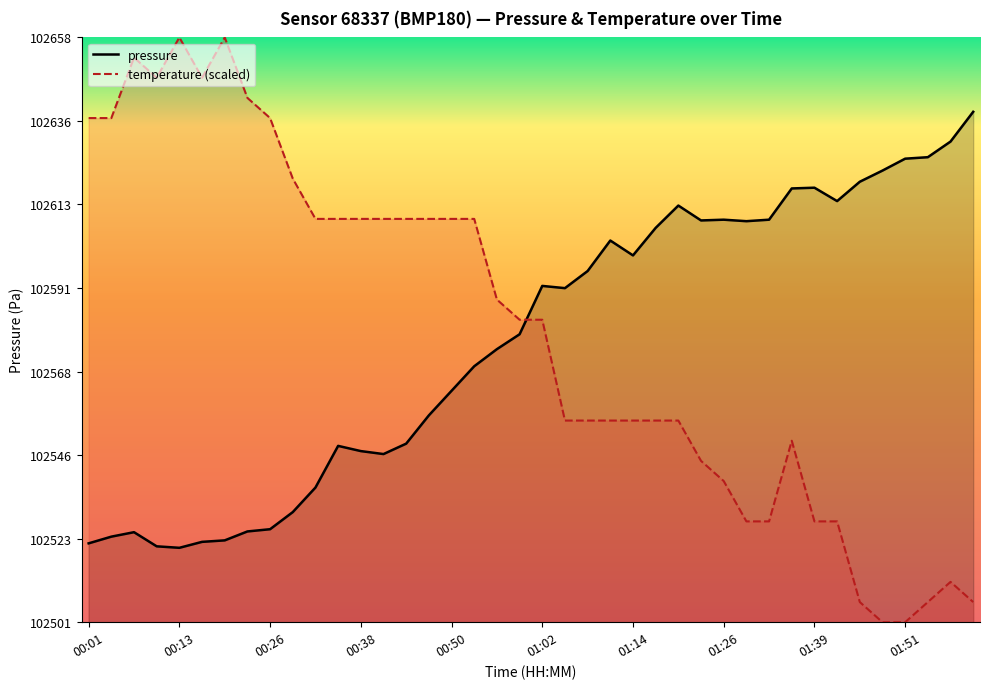

What is the change in value from 01:17 to 01:29?

+1.8